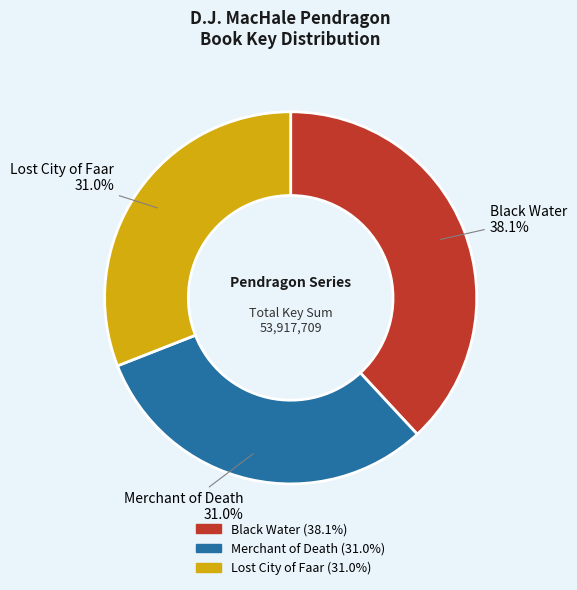

Which category has the biggest portion of the pie?

Black Water